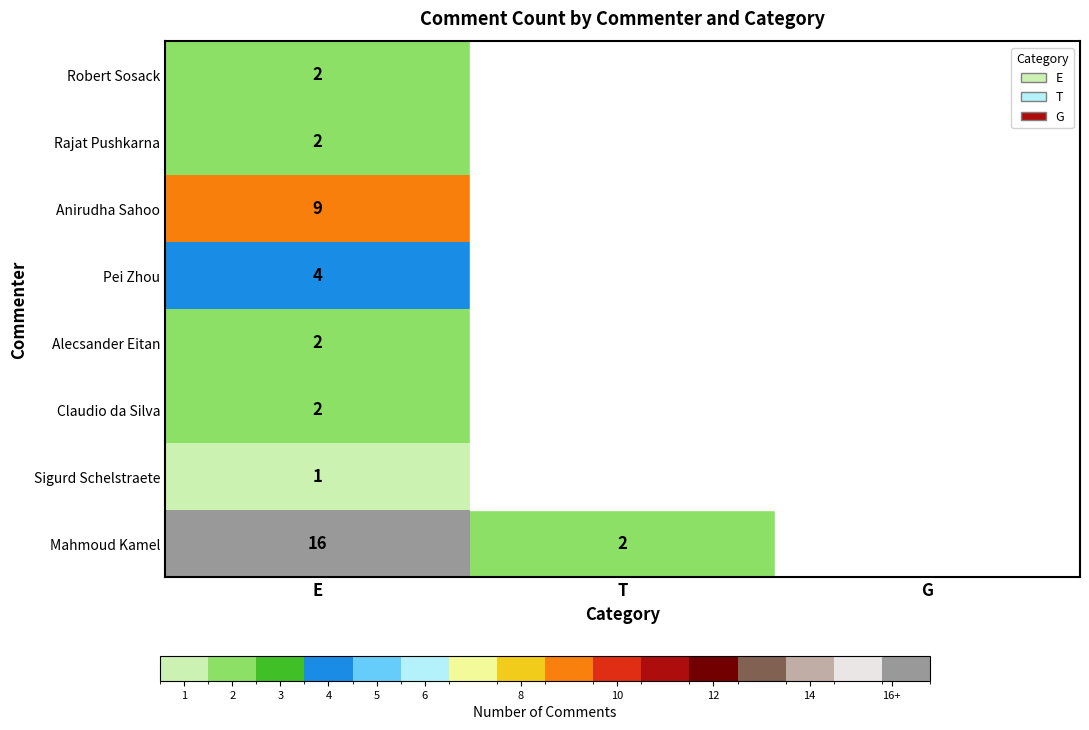

True or false: Claudio da Silva has a value of 2 at E.

True